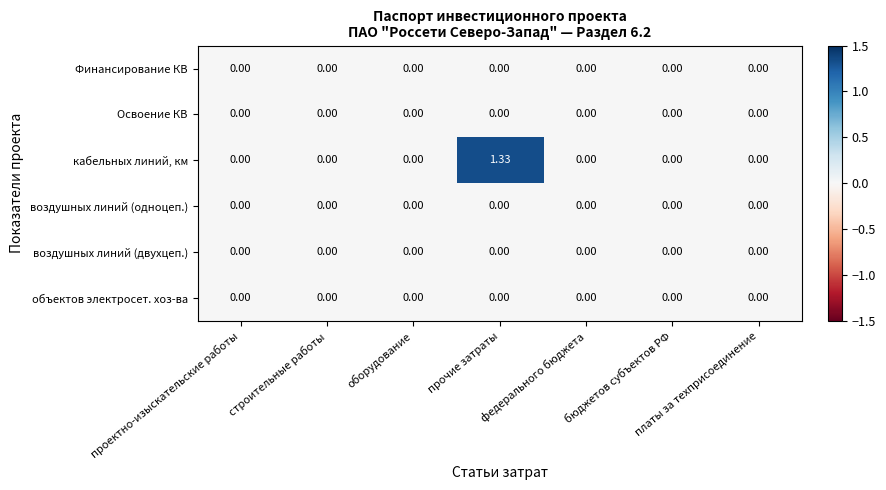

At which category is the sum across all series the highest?

прочие затраты